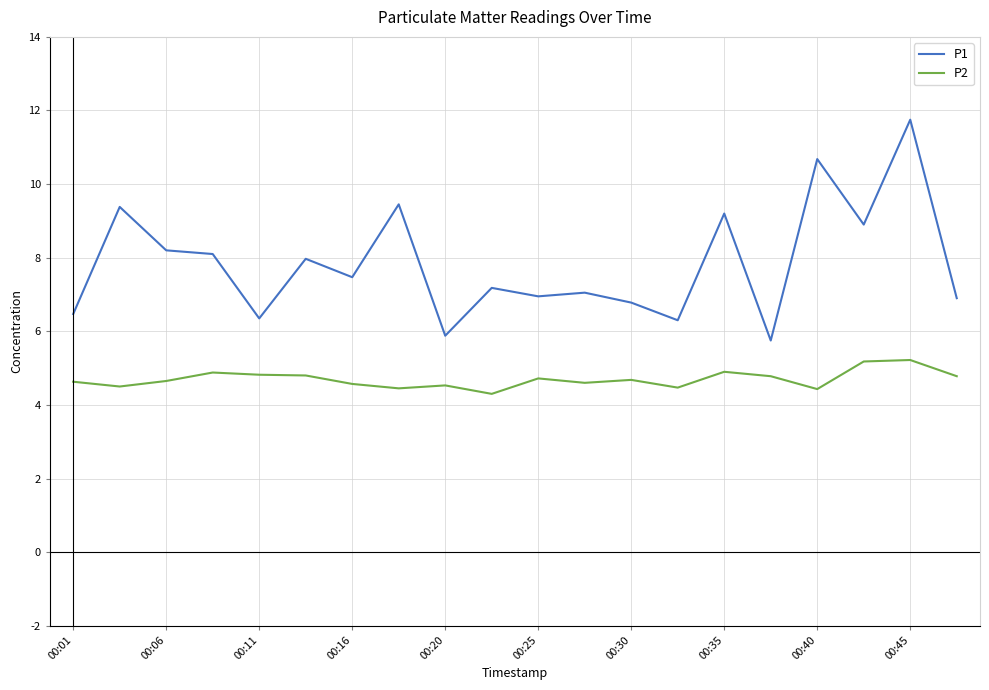

Which series has the largest total across all categories?

P1